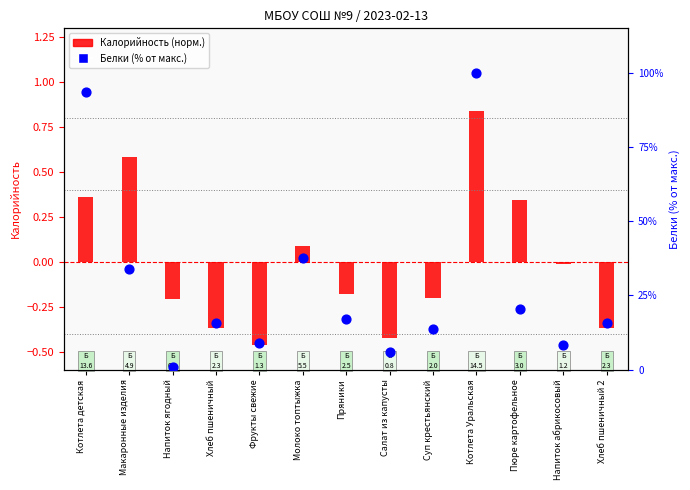

At how many categories does at least one series exceed 44?

2